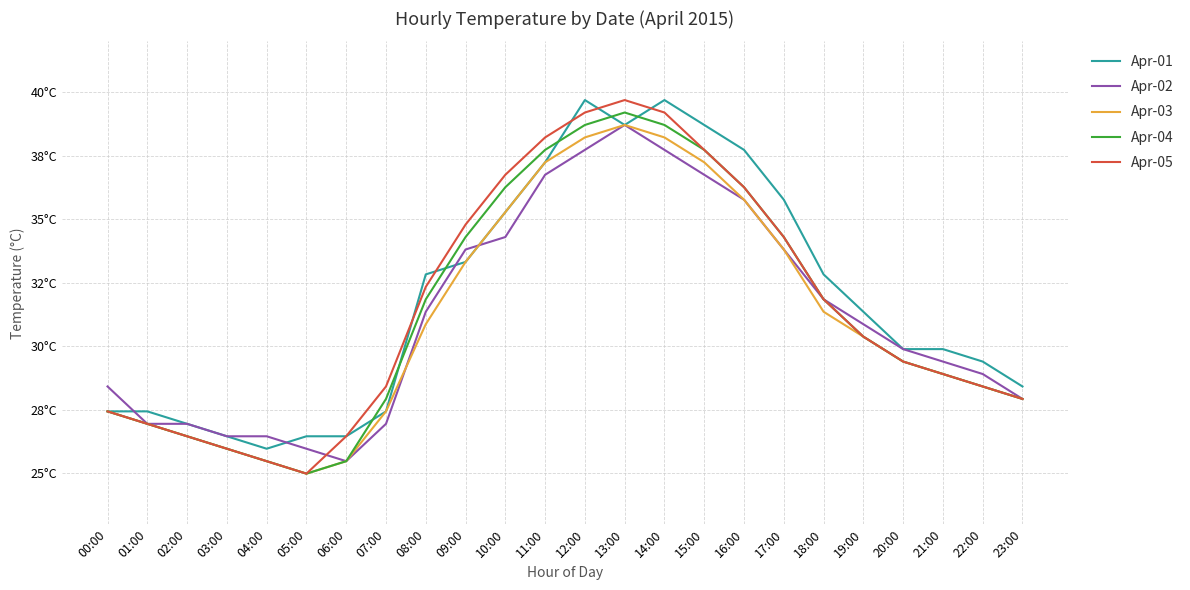

What are all the series names shown in the legend?

Apr-01, Apr-02, Apr-03, Apr-04, Apr-05